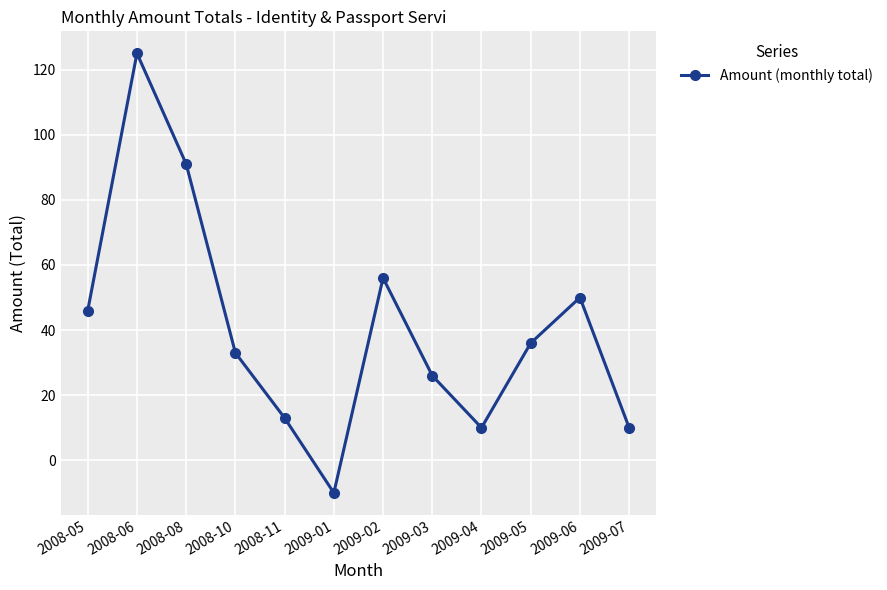

At which category does the chart reach its minimum across all series?

2009-01